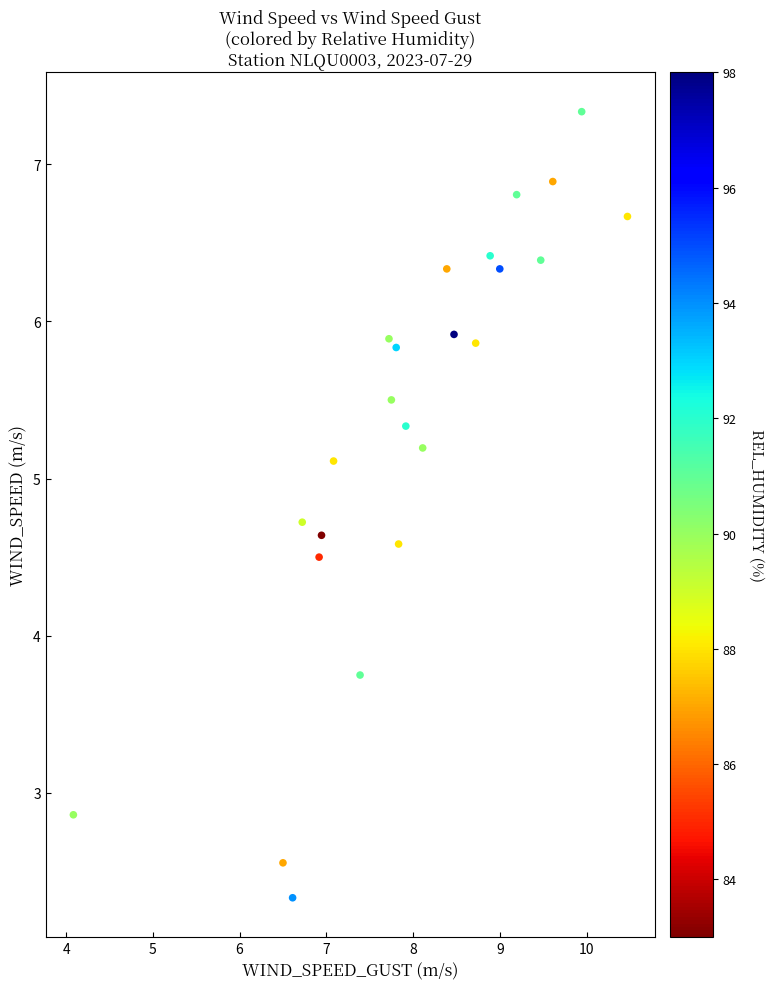

What Y value in the scatter plot is closest to 4?

3.8